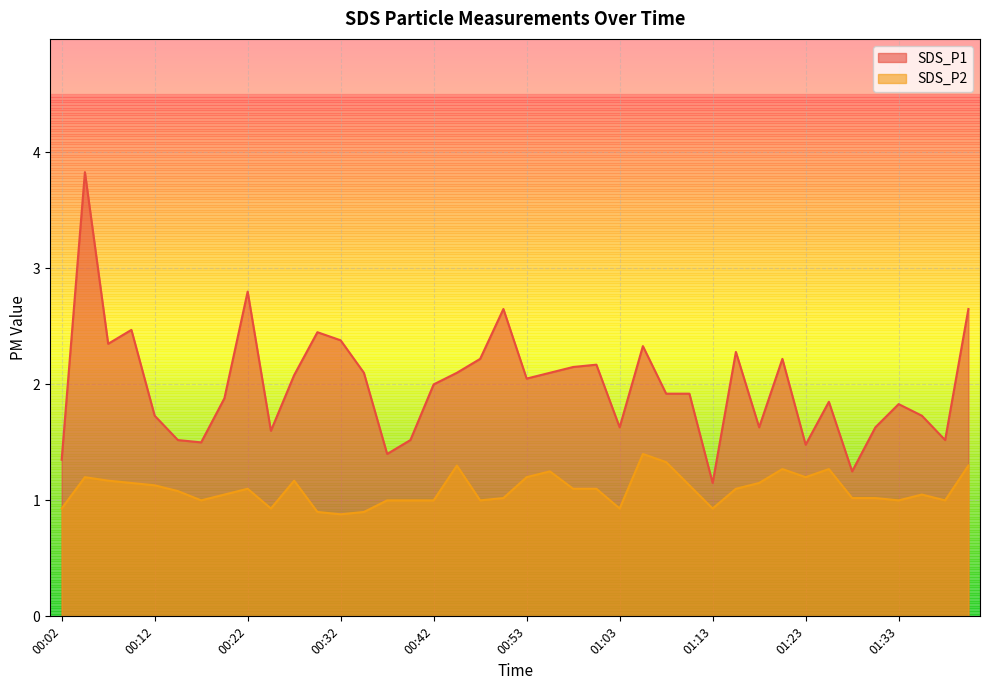

What is the value of the SDS_P1 point at the 1st from the left?

1.4